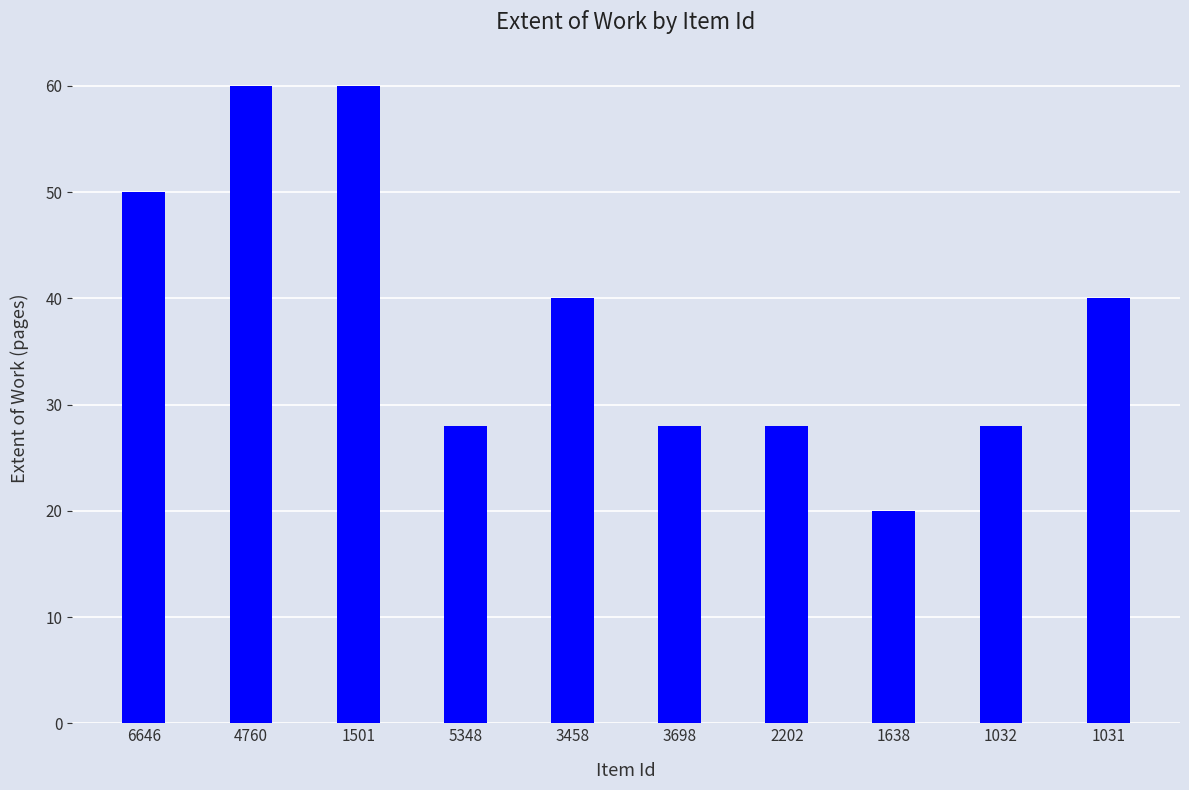

What is the smallest value displayed?

20